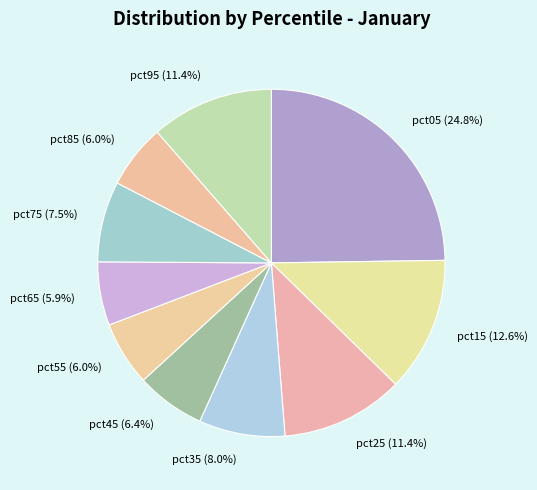

To the nearest percent, what is the average slice percentage?

10%